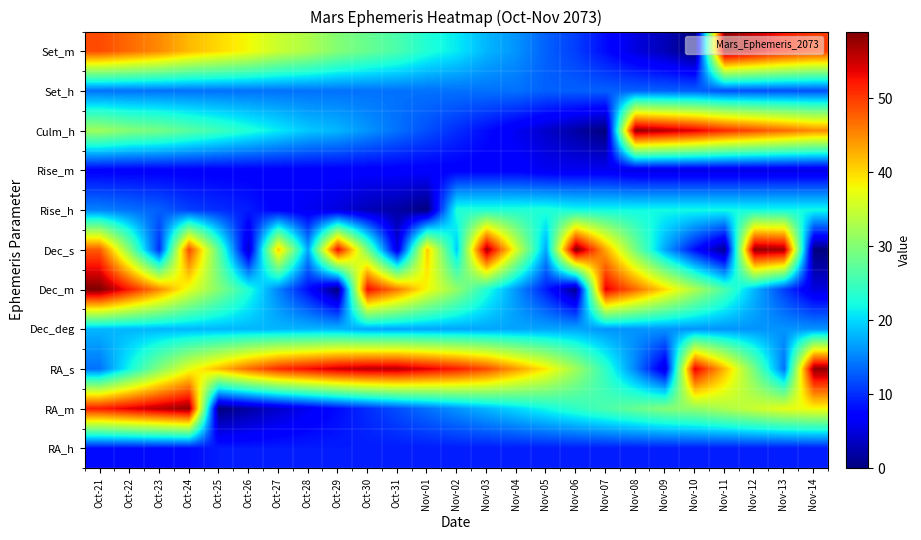

Reading right to left, transcribe all the data shown in this chart.

RA_h: Nov-14=9	Nov-13=9	Nov-12=9	Nov-11=9	Nov-10=9	Nov-09=9	Nov-08=9	Nov-07=9	Nov-06=9	Nov-05=9	Nov-04=9	Nov-03=9	Nov-02=9	Nov-01=9	Oct-31=9	Oct-30=9	Oct-29=9	Oct-28=9	Oct-27=9	Oct-26=9	Oct-25=9	Oct-24=8	Oct-23=8	Oct-22=8	Oct-21=8
RA_m: Nov-14=38	Nov-13=37	Nov-12=35	Nov-11=33	Nov-10=31	Nov-09=30	Nov-08=28	Nov-07=26	Nov-06=24	Nov-05=22	Nov-04=20	Nov-03=18	Nov-02=16	Nov-01=14	Oct-31=12	Oct-30=10	Oct-29=8	Oct-28=6	Oct-27=4	Oct-26=2	Oct-25=0	Oct-24=58	Oct-23=56	Oct-22=54	Oct-21=52
RA_s: Nov-14=58	Nov-13=14	Nov-12=29	Nov-11=42	Nov-10=54	Nov-09=5	Nov-08=15	Nov-07=24	Nov-06=32	Nov-05=39	Nov-04=44	Nov-03=49	Nov-02=52	Nov-01=54	Oct-31=56	Oct-30=56	Oct-29=55	Oct-28=53	Oct-27=51	Oct-26=47	Oct-25=42	Oct-24=37	Oct-23=30	Oct-22=22	Oct-21=14
Dec_deg: Nov-14=16	Nov-13=16	Nov-12=16	Nov-11=16	Nov-10=16	Nov-09=16	Nov-08=16	Nov-07=16	Nov-06=17	Nov-05=17	Nov-04=17	Nov-03=17	Nov-02=17	Nov-01=17	Oct-31=17	Oct-30=17	Oct-29=18	Oct-28=18	Oct-27=18	Oct-26=18	Oct-25=18	Oct-24=18	Oct-23=18	Oct-22=18	Oct-21=18
Dec_m: Nov-14=5	Nov-13=11	Nov-12=18	Nov-11=26	Nov-10=33	Nov-09=40	Nov-08=47	Nov-07=54	Nov-06=1	Nov-05=9	Nov-04=16	Nov-03=23	Nov-02=31	Nov-01=38	Oct-31=46	Oct-30=53	Oct-29=0	Oct-28=8	Oct-27=15	Oct-26=23	Oct-25=30	Oct-24=37	Oct-23=45	Oct-22=52	Oct-21=59
Dec_s: Nov-14=0	Nov-13=57	Nov-12=58	Nov-11=1	Nov-10=8	Nov-09=17	Nov-08=29	Nov-07=43	Nov-06=59	Nov-05=17	Nov-04=36	Nov-03=57	Nov-02=19	Nov-01=41	Oct-31=5	Oct-30=29	Oct-29=53	Oct-28=17	Oct-27=41	Oct-26=4	Oct-25=27	Oct-24=49	Oct-23=10	Oct-22=30	Oct-21=48
Rise_h: Nov-14=22	Nov-13=22	Nov-12=22	Nov-11=22	Nov-10=22	Nov-09=22	Nov-08=22	Nov-07=22	Nov-06=22	Nov-05=23	Nov-04=23	Nov-03=23	Nov-02=23	Nov-01=0	Oct-31=2	Oct-30=3	Oct-29=5	Oct-28=6	Oct-27=7	Oct-26=9	Oct-25=10	Oct-24=11	Oct-23=13	Oct-22=14	Oct-21=15
Rise_m: Nov-14=5	Nov-13=5	Nov-12=5	Nov-11=5	Nov-10=5	Nov-09=5	Nov-08=5	Nov-07=6	Nov-06=6	Nov-05=6	Nov-04=7	Nov-03=7	Nov-02=7	Nov-01=7	Oct-31=7	Oct-30=7	Oct-29=7	Oct-28=7	Oct-27=7	Oct-26=7	Oct-25=7	Oct-24=7	Oct-23=7	Oct-22=7	Oct-21=7
Culm_h: Nov-14=45	Nov-13=47	Nov-12=49	Nov-11=51	Nov-10=54	Nov-09=56	Nov-08=58	Nov-07=0	Nov-06=2	Nov-05=4	Nov-04=6	Nov-03=8	Nov-02=10	Nov-01=12	Oct-31=14	Oct-30=16	Oct-29=18	Oct-28=19	Oct-27=21	Oct-26=23	Oct-25=25	Oct-24=27	Oct-23=29	Oct-22=30	Oct-21=32
Set_h: Nov-14=12	Nov-13=12	Nov-12=12	Nov-11=12	Nov-10=13	Nov-09=13	Nov-08=13	Nov-07=13	Nov-06=13	Nov-05=13	Nov-04=14	Nov-03=14	Nov-02=14	Nov-01=14	Oct-31=14	Oct-30=14	Oct-29=14	Oct-28=14	Oct-27=14	Oct-26=14	Oct-25=14	Oct-24=14	Oct-23=14	Oct-22=14	Oct-21=14
Set_m: Nov-14=50	Nov-13=52	Nov-12=55	Nov-11=58	Nov-10=0	Nov-09=3	Nov-08=5	Nov-07=8	Nov-06=11	Nov-05=13	Nov-04=16	Nov-03=18	Nov-02=21	Nov-01=23	Oct-31=26	Oct-30=28	Oct-29=30	Oct-28=33	Oct-27=35	Oct-26=38	Oct-25=40	Oct-24=42	Oct-23=45	Oct-22=47	Oct-21=49